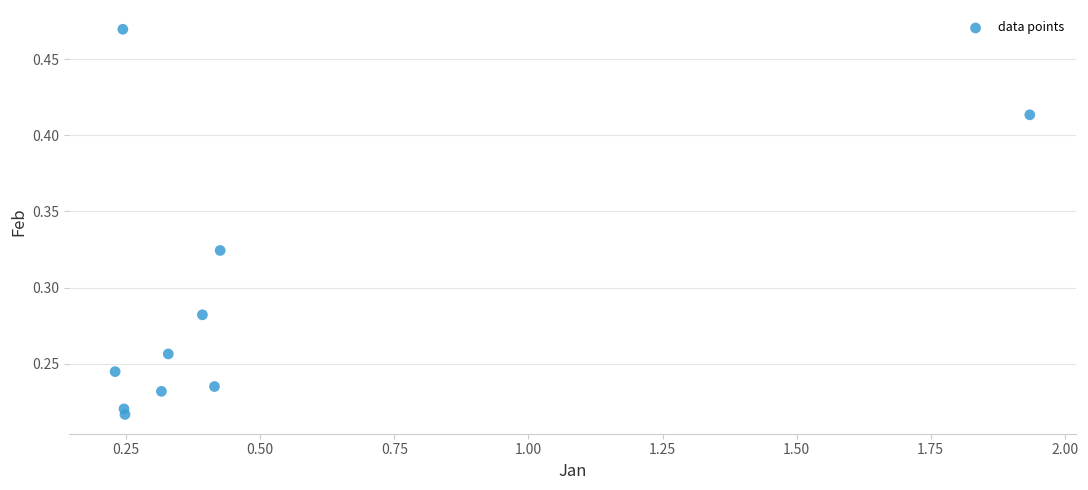

What is the range of X values (max minus min)?

1.7